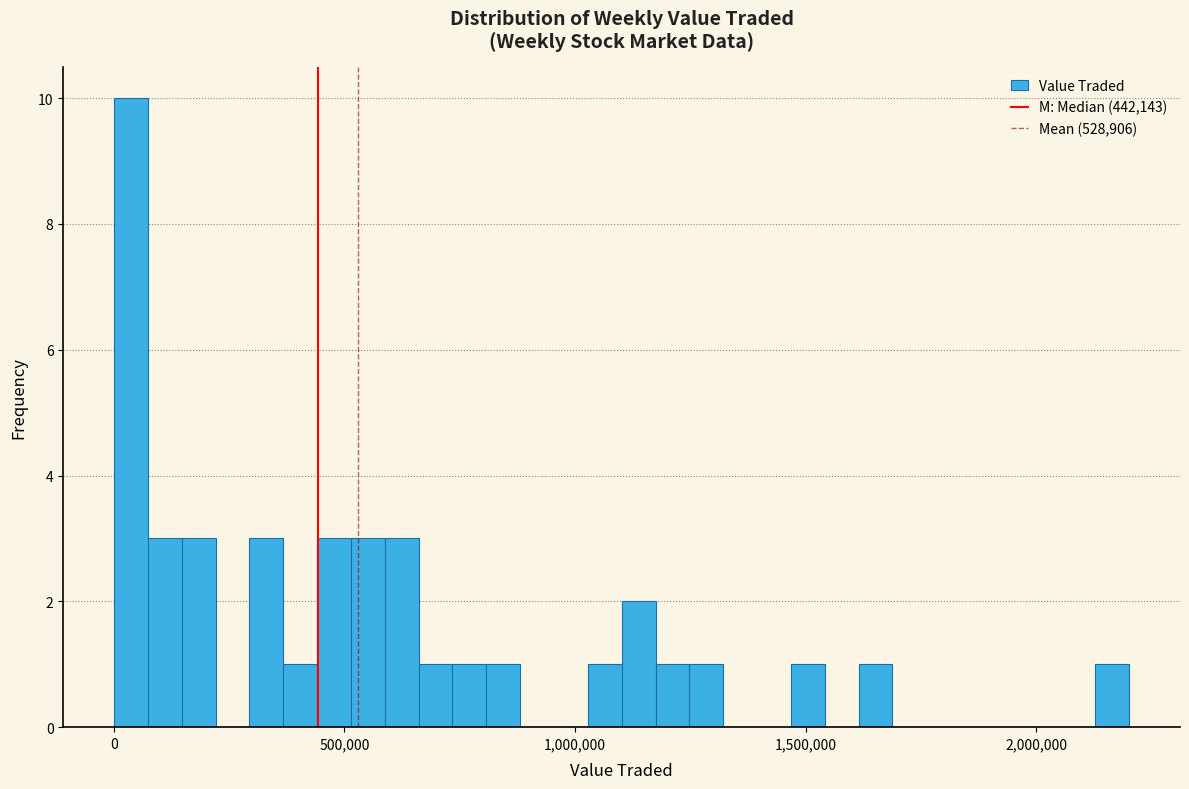

Read against the x-axis, roughly where is the centre of the tallest bar?

50000